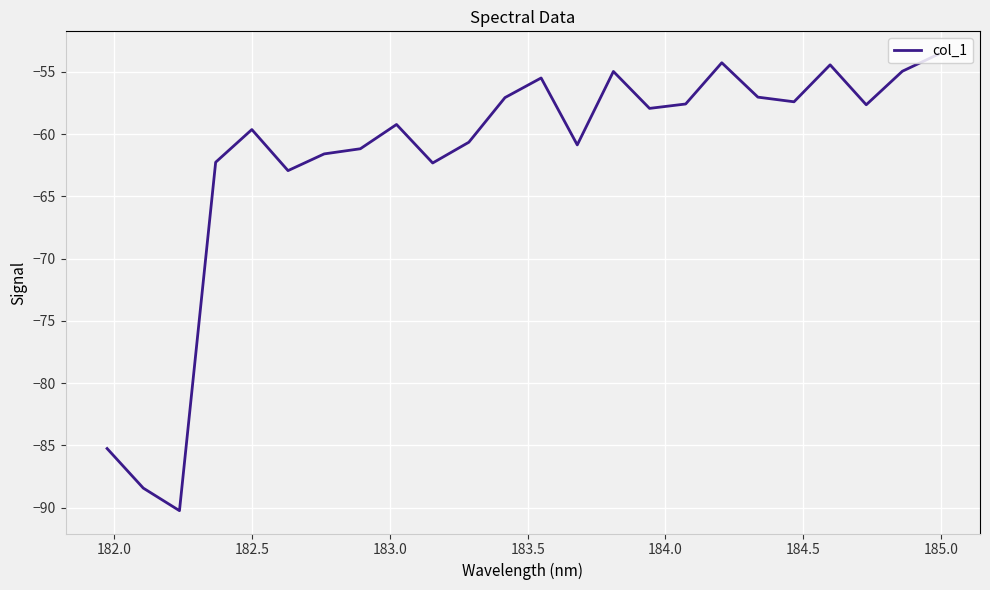

How many categories are shown in the chart?

24